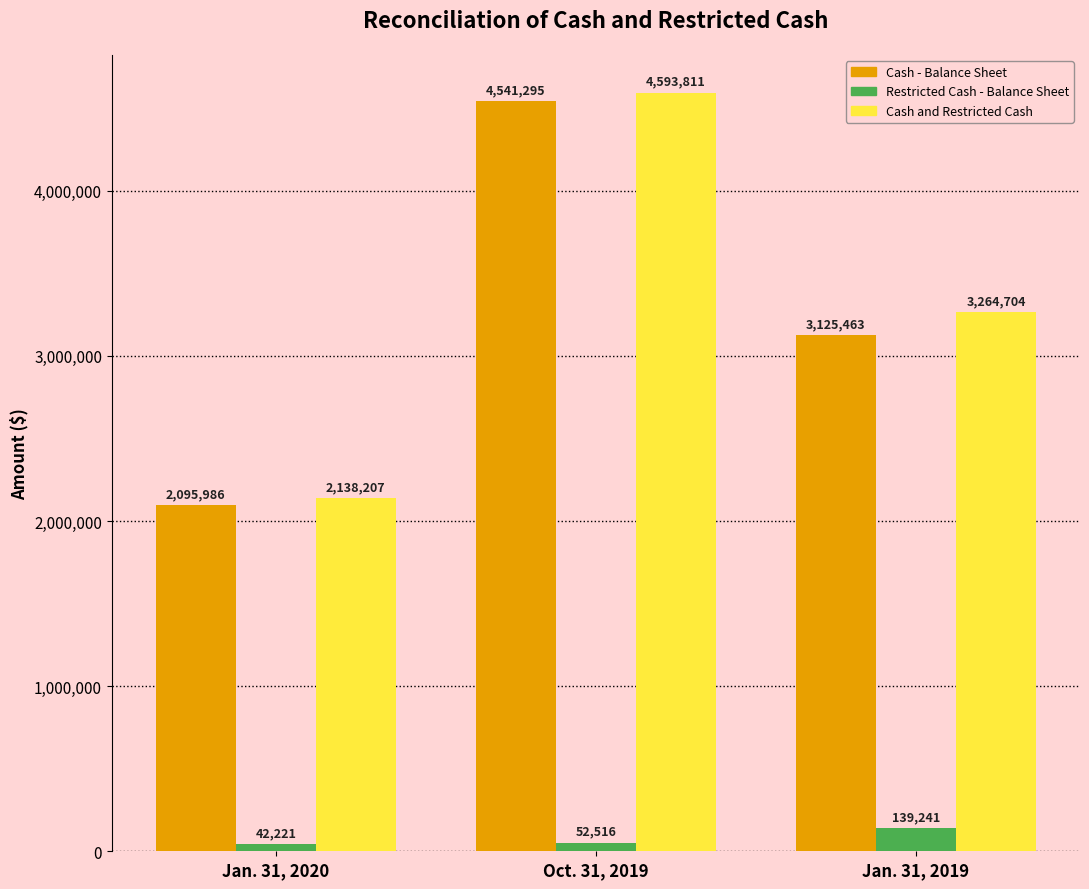

What is the sum of the Cash and Restricted Cash values at Oct. 31, 2019 and Jan. 31, 2019?

7858515